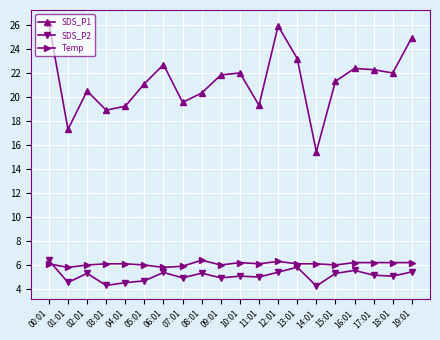

True or false: SDS_P1 and Temp intersect in this chart.

False